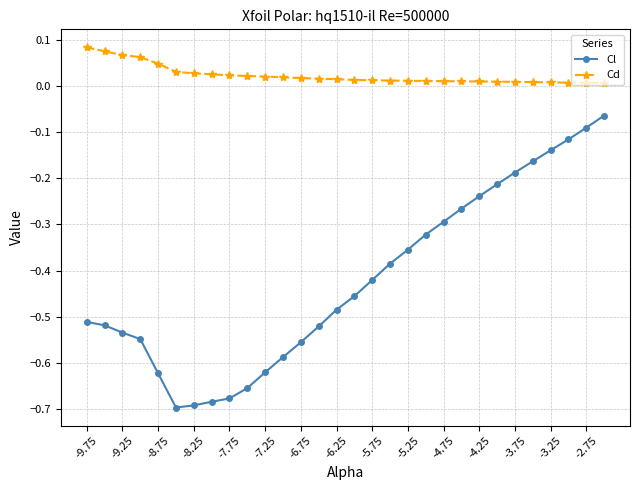

What are all the series names shown in the legend?

Cl, Cd